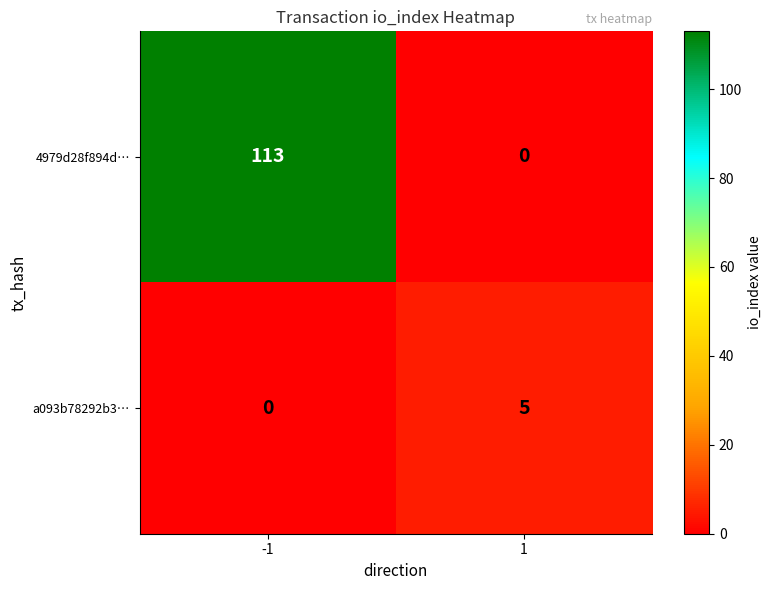

Reading left to right, extract all data points from this chart.

4979d28f894d…: 113	0
a093b78292b3…: 0	5